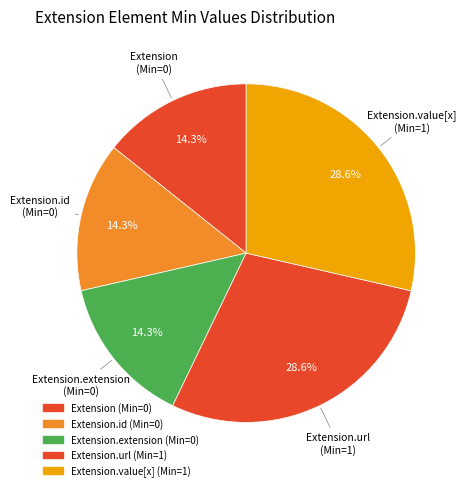

Count the number of slices in the pie.

5